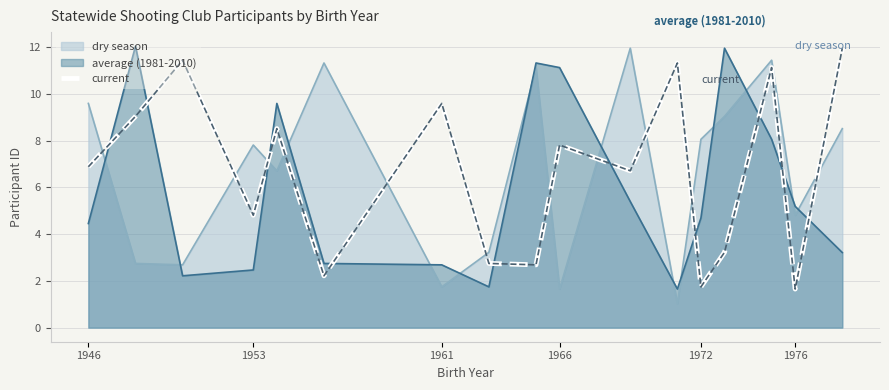

What is the spread (max minus min) of values at 1953?

5.3